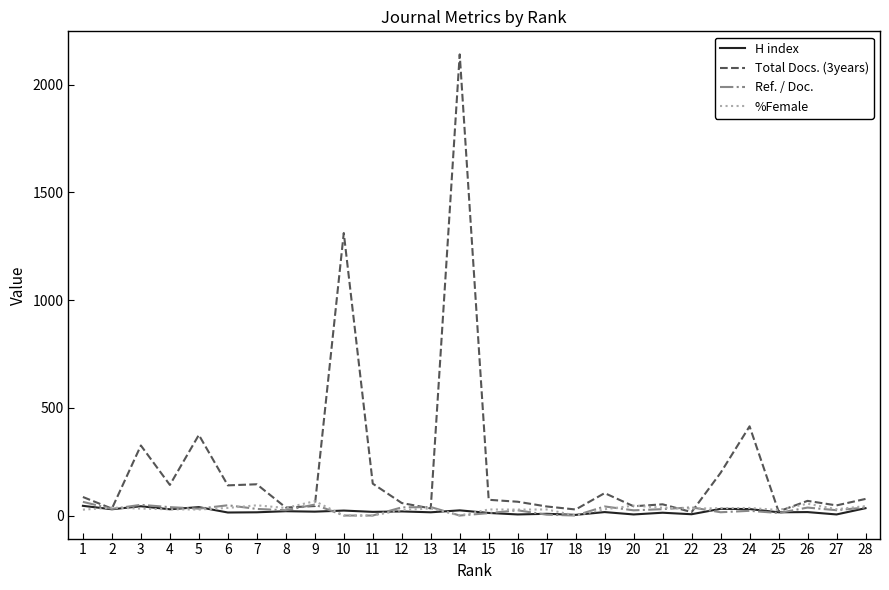

Which series has the largest range (max minus min)?

Total Docs. (3years)